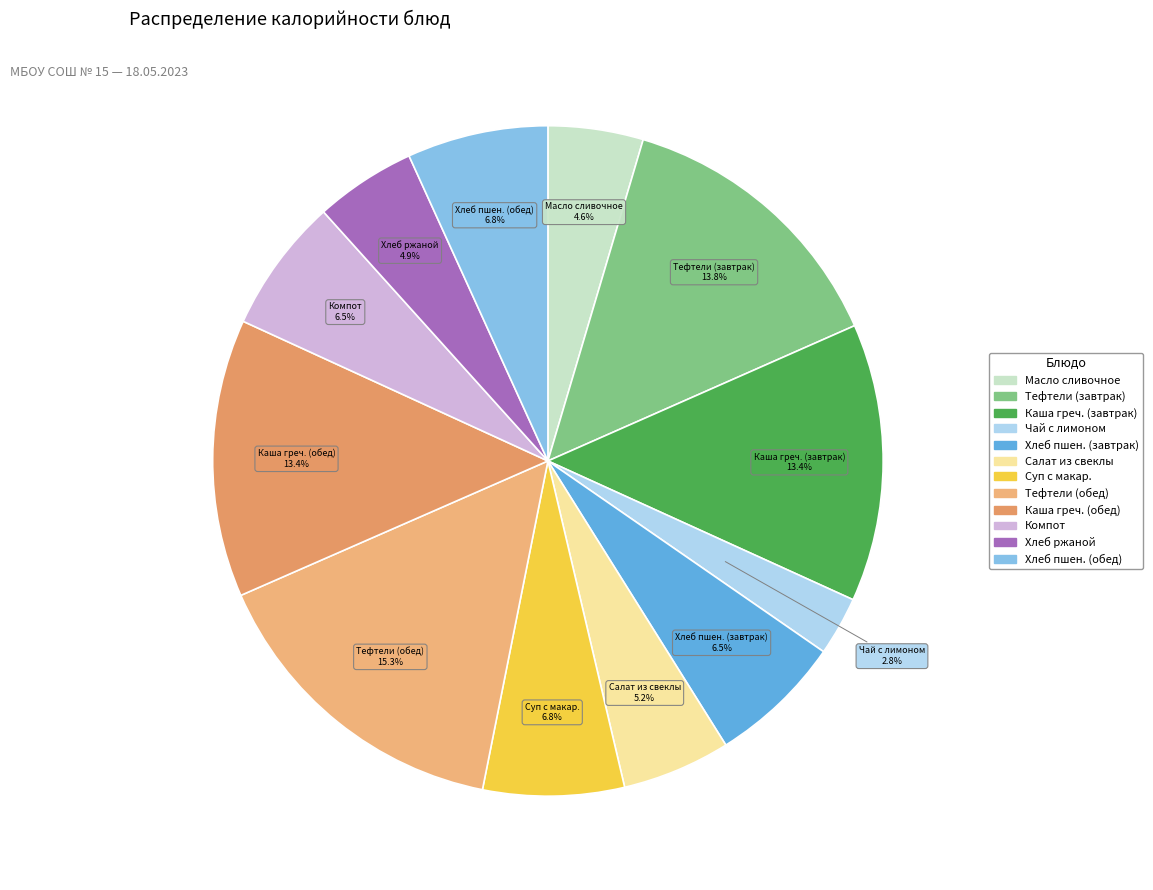

To the nearest percent, what is the difference between the largest and smallest slice percentages?

12%